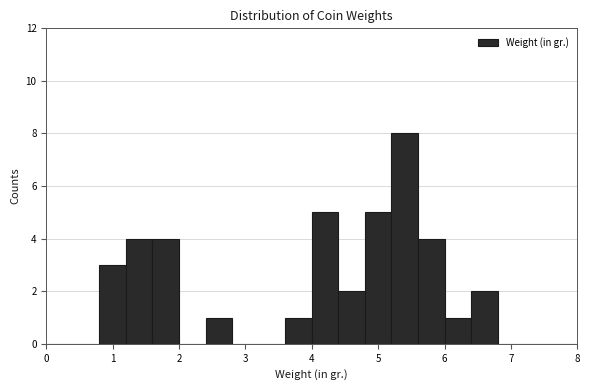

Which range on the x-axis has the tallest bar?

5.2 to 5.6